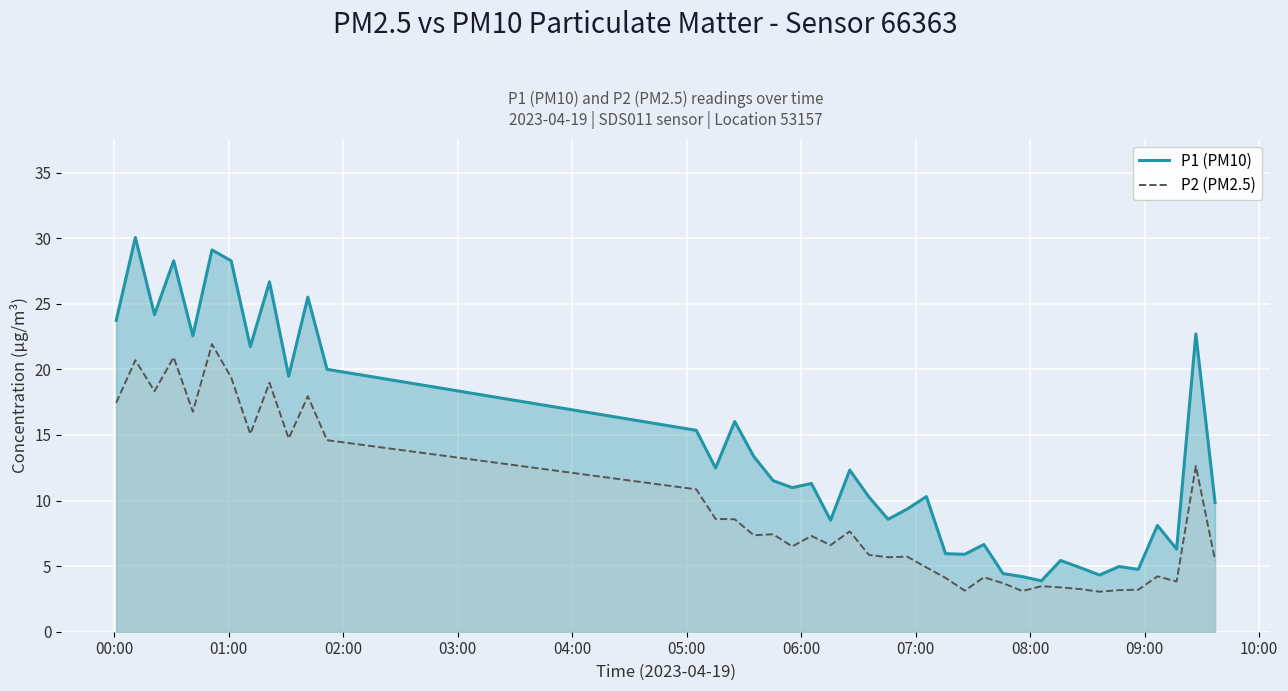

What is the lowest value of the P1 (PM10) series?

3.9